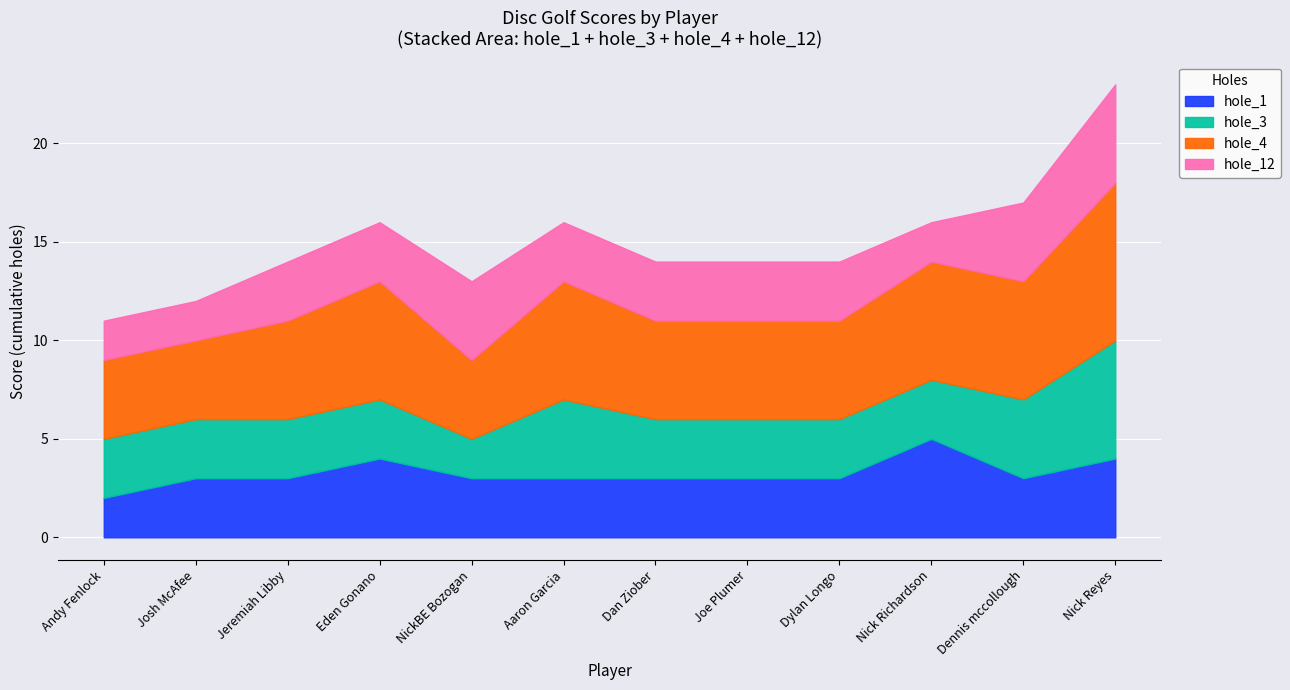

Between 7 and 5, which is larger?

7